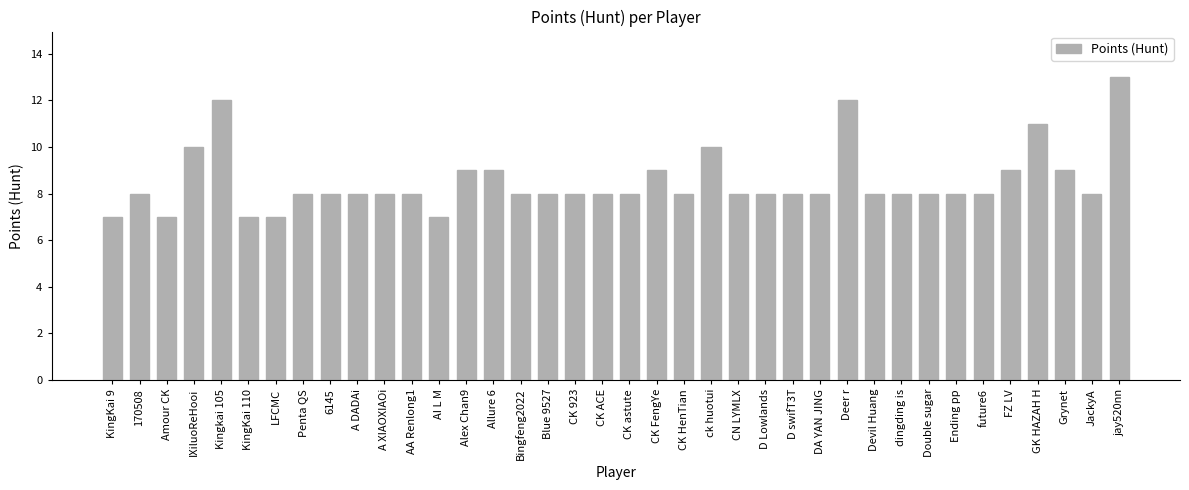

Reading right to left, transcribe all the data shown in this chart.

jay520nn=13	JackyA=8	Grynet=9	GK HAZAH H=11	FZ LV=9	future6=8	Ending pp=8	Double sugar=8	dingding is=8	Devil Huang=8	Deer r=12	DA YAN JING=8	D swifT3T=8	D Lowlands=8	CN LYMLX=8	ck huotui=10	CK HenTian=8	CK FengYe=9	CK astute=8	CK ACE=8	CK 923=8	Blue 9527=8	Bingfeng2022=8	Allure 6=9	Alex Chan9=9	AI L M=7	AA Renlong1=8	A XIAOXIAOi=8	A DADAi=8	6145=8	Penta QS=8	LFCMC=7	KingKai 110=7	Kingkai 105=12	IXiluoReHooi=10	Amour CK=7	170508=8	KingKai 9=7